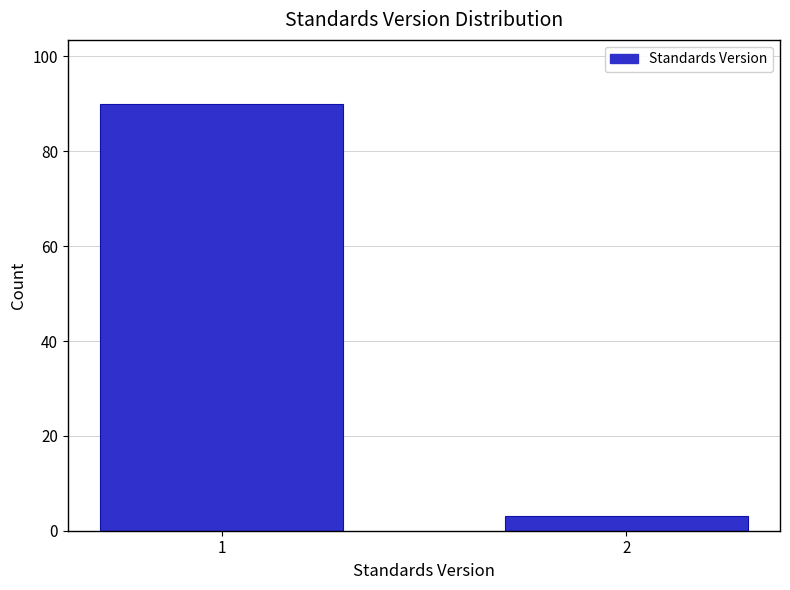

Reading left to right, transcribe all the data shown in this chart.

90	3